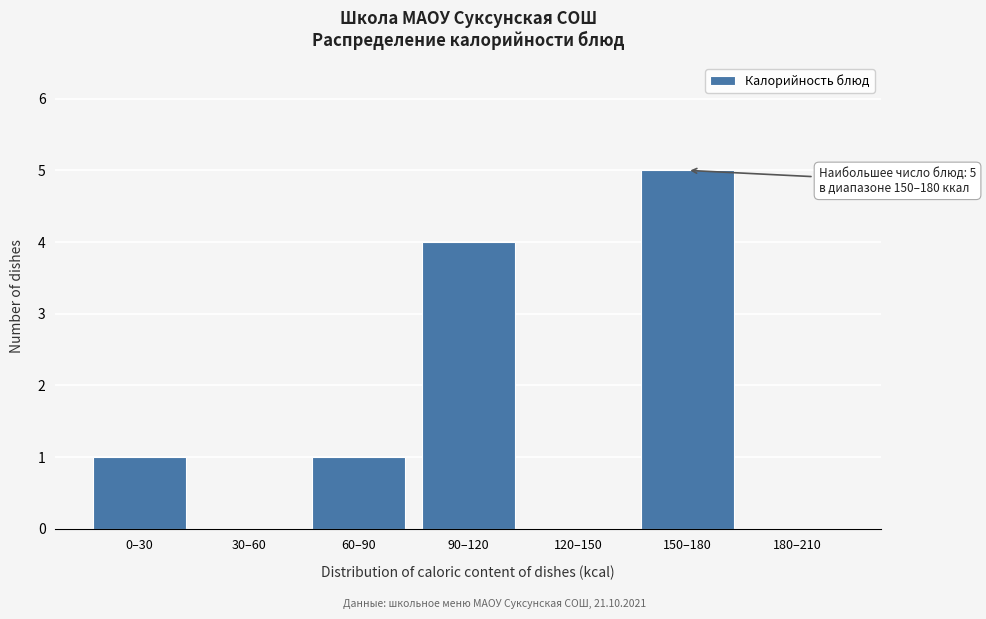

Reading left to right, extract all data points from this chart.

0–30=1	30–60=0	60–90=1	90–120=4	120–150=0	150–180=5	180–210=0